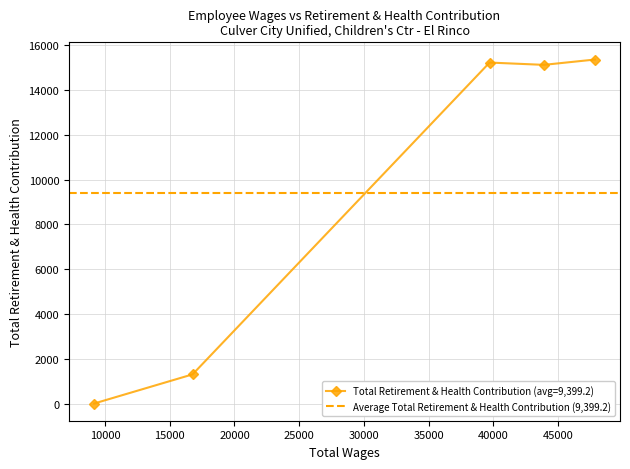

Reading left to right, list all the values displayed in this chart.

47842.0=15356	43894.0=15118	39706.0=15221	16766.0=1301	9159.0=0